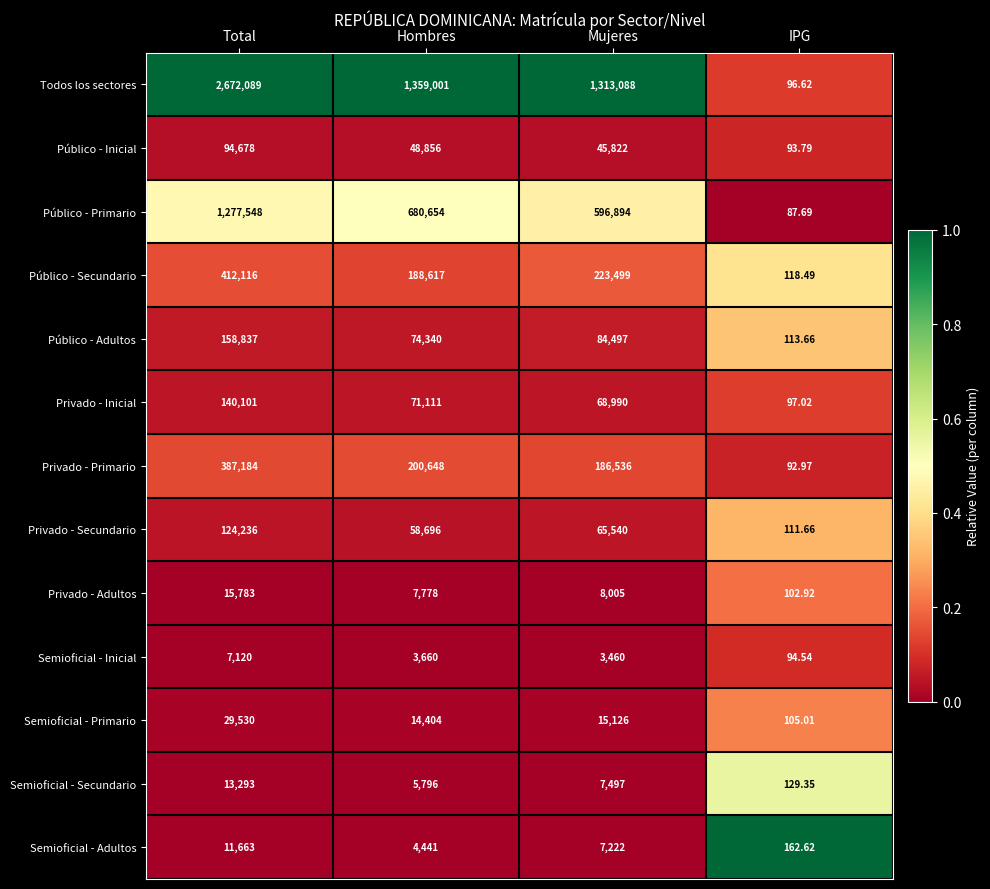

At which label does Público - Adultos reach its minimum?

IPG